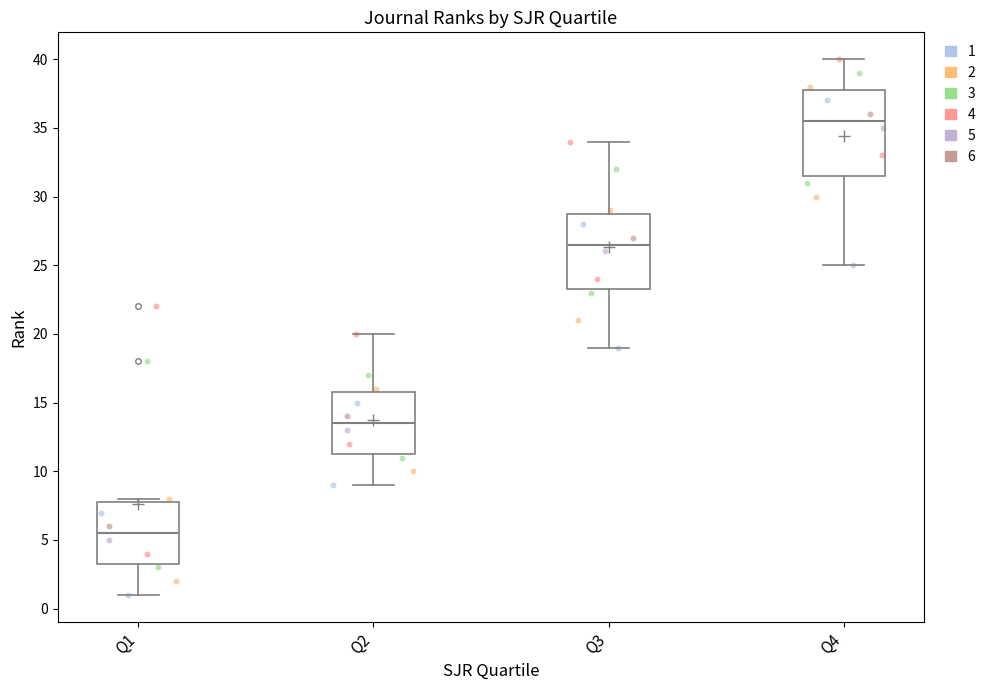

Which box is the tallest, from its lower edge to its upper edge?

Q4